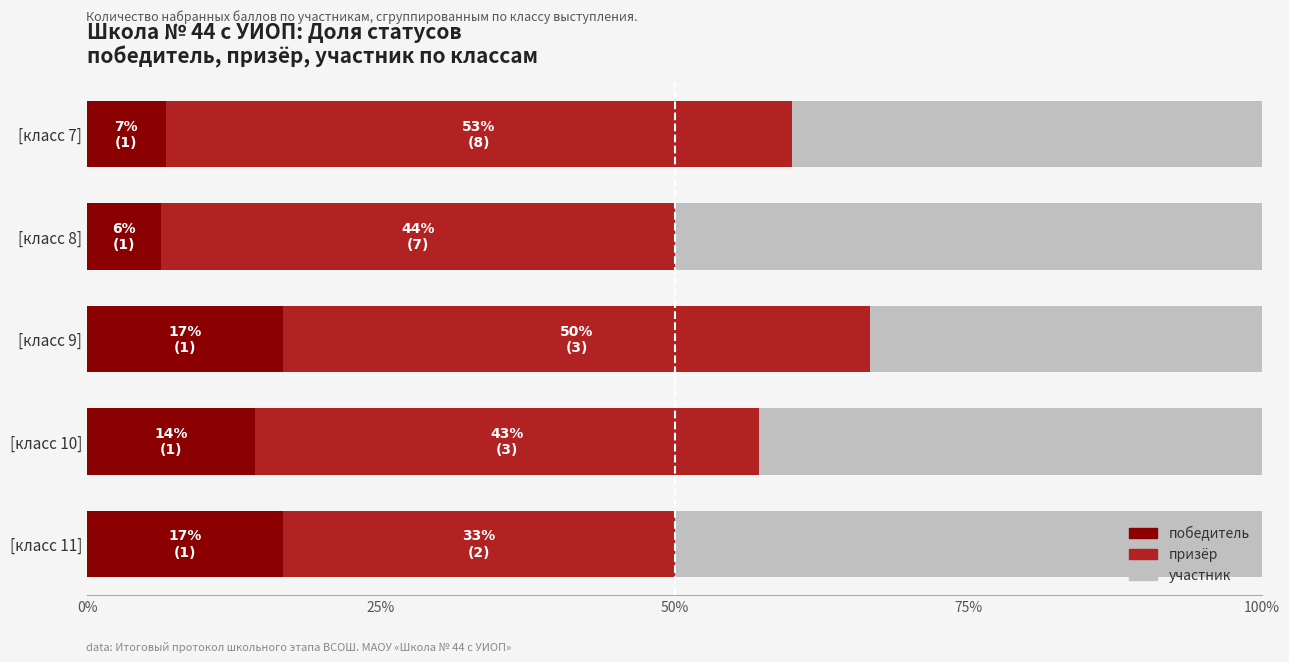

What is the total value across all series at [класс 11]?

100.0